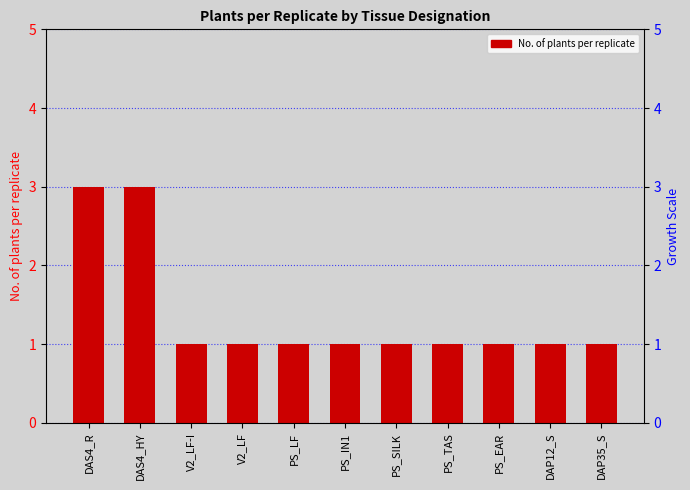

How many categories are shown in the chart?

11